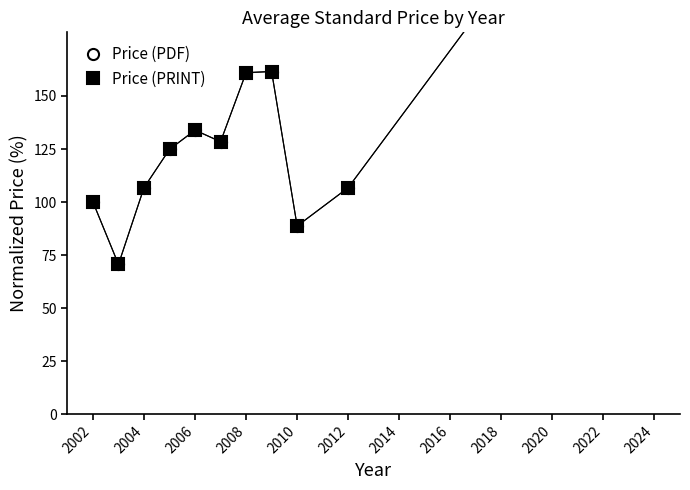

What are all the series names shown in the legend?

Price (PDF), Price (PRINT)